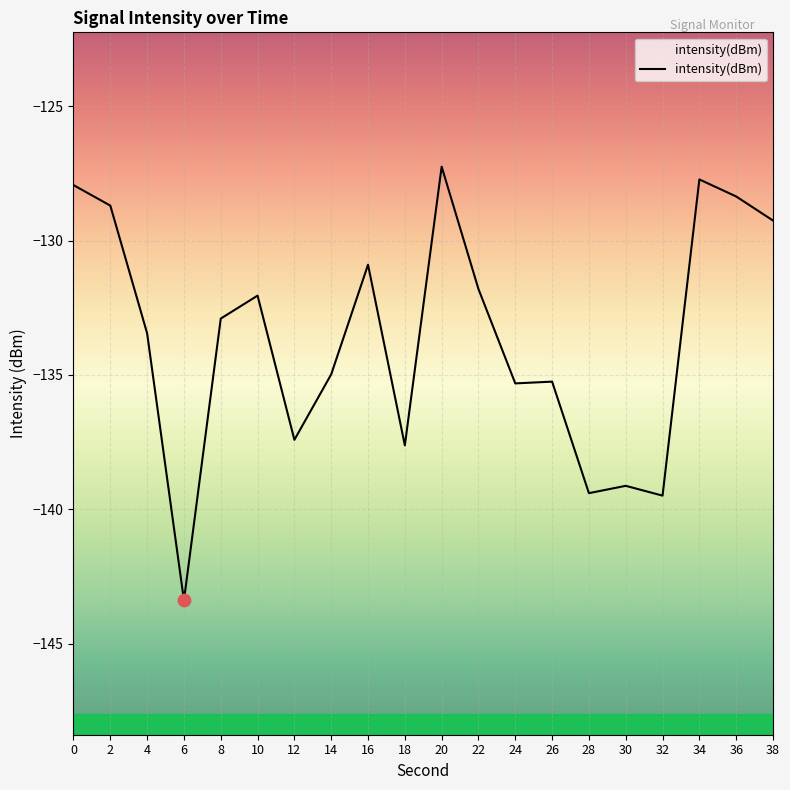

What is the change in value from 28 to 30?

+0.3